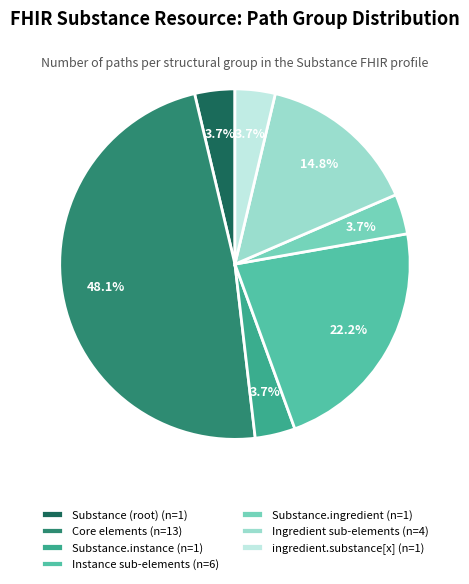

What percentage is NOT represented by Ingredient sub-elements (n=4)?

85.2%